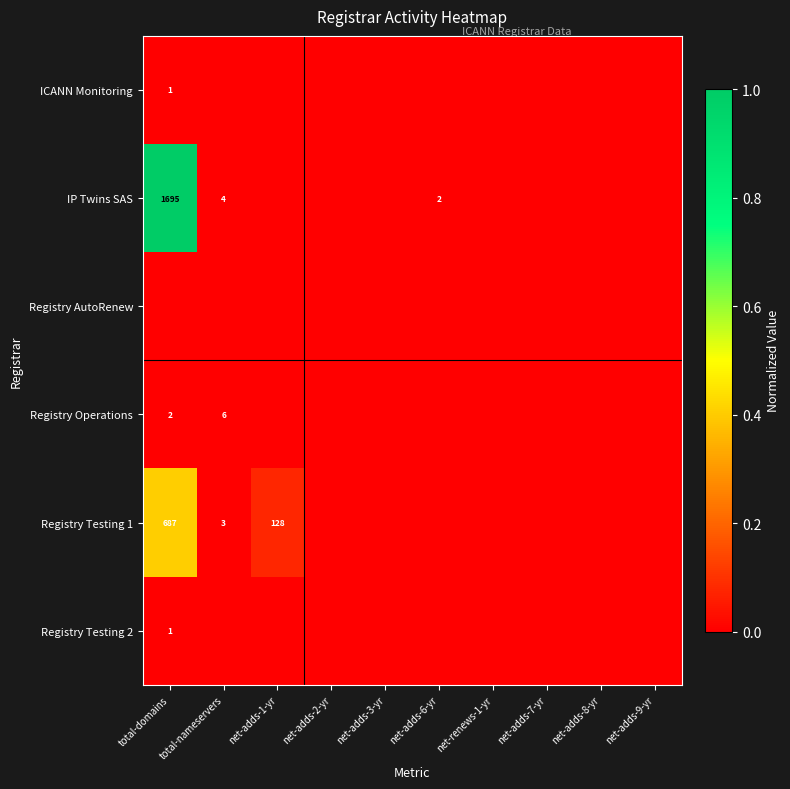

True or false: Registry Testing 1 has a value of 128 at net-adds-1-yr.

True